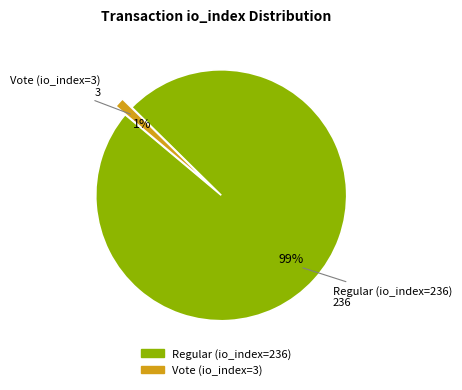

True or false: Regular (io_index=236) accounts for 89% of the total.

False